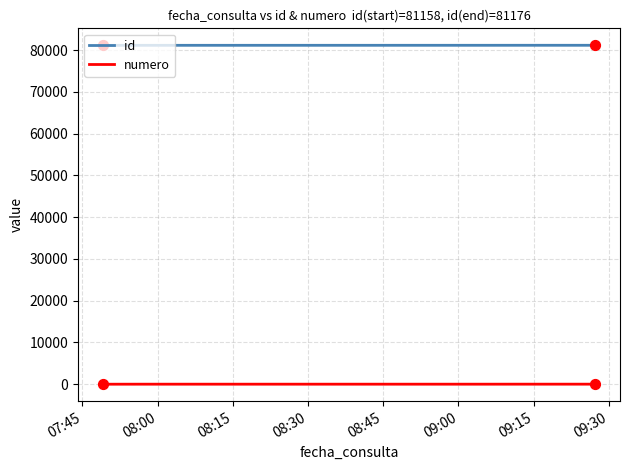

Which series has the largest total across all categories?

id